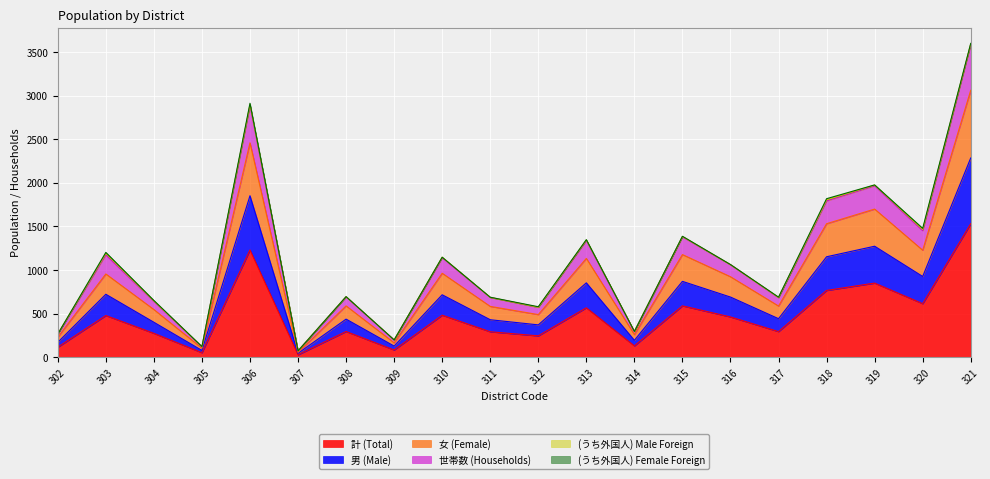

The value of 計 (Total) at 316 is 221. True or false?

False